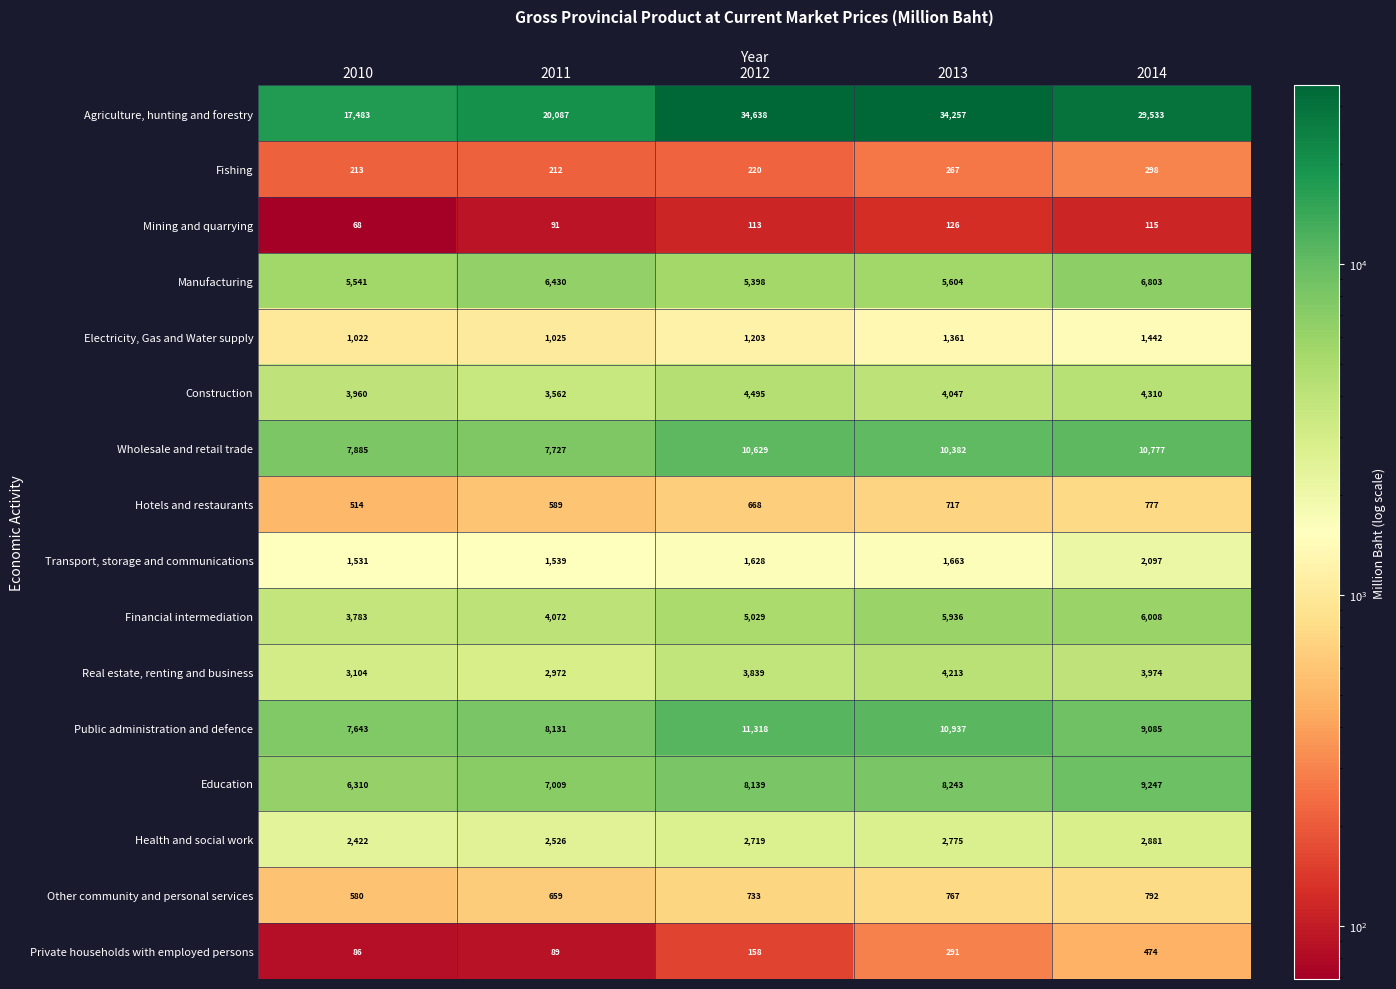

Is it true that Fishing equals 441 at 2013?

False